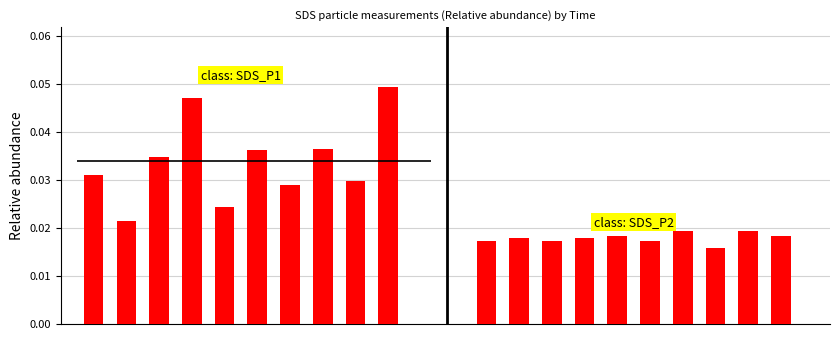

Are the bars horizontal?

No